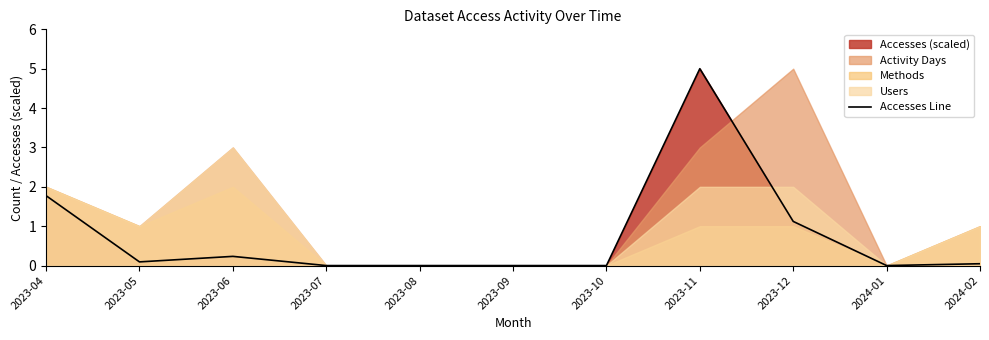

How many lines are shown in the chart?

1